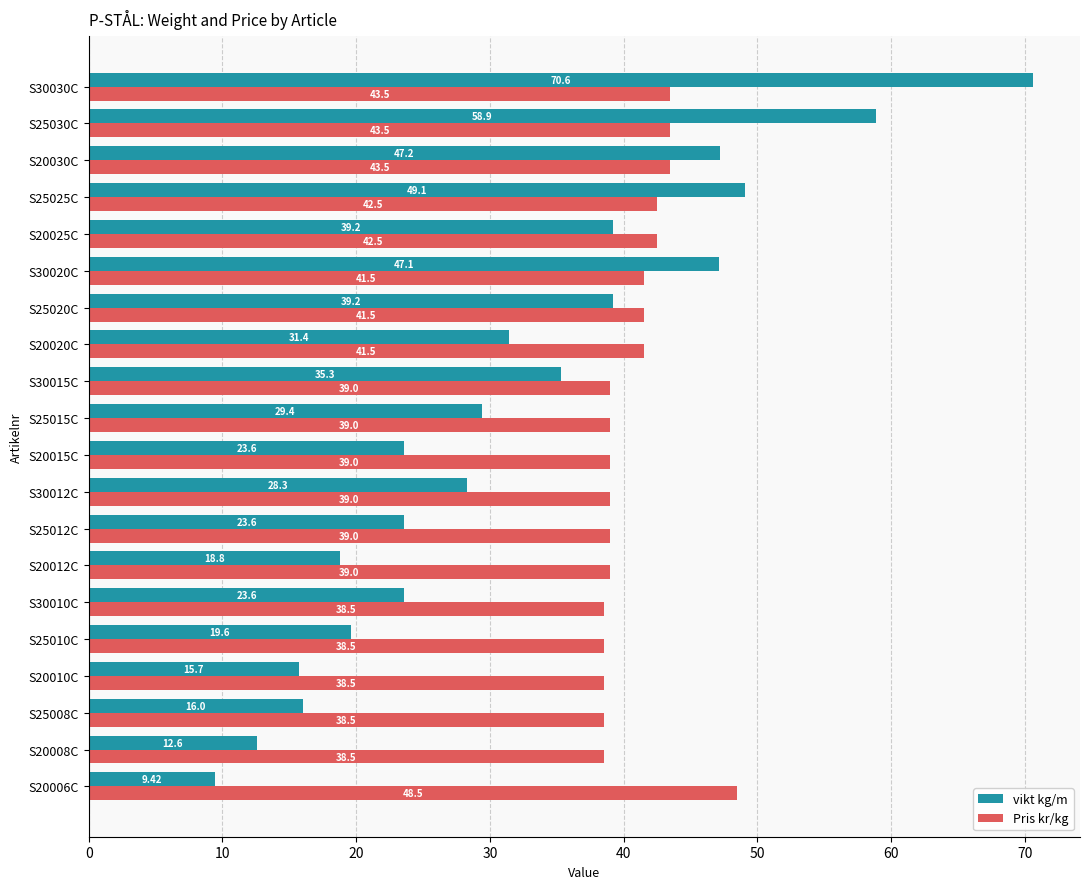

What is the sum of all Pris kr/kg values?

815.0